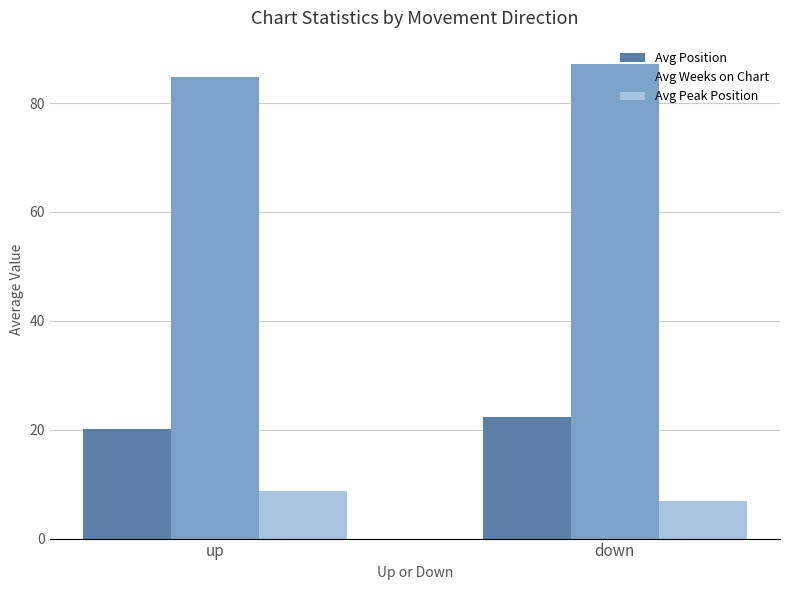

Which category has the lowest value in the Avg Position series?

up